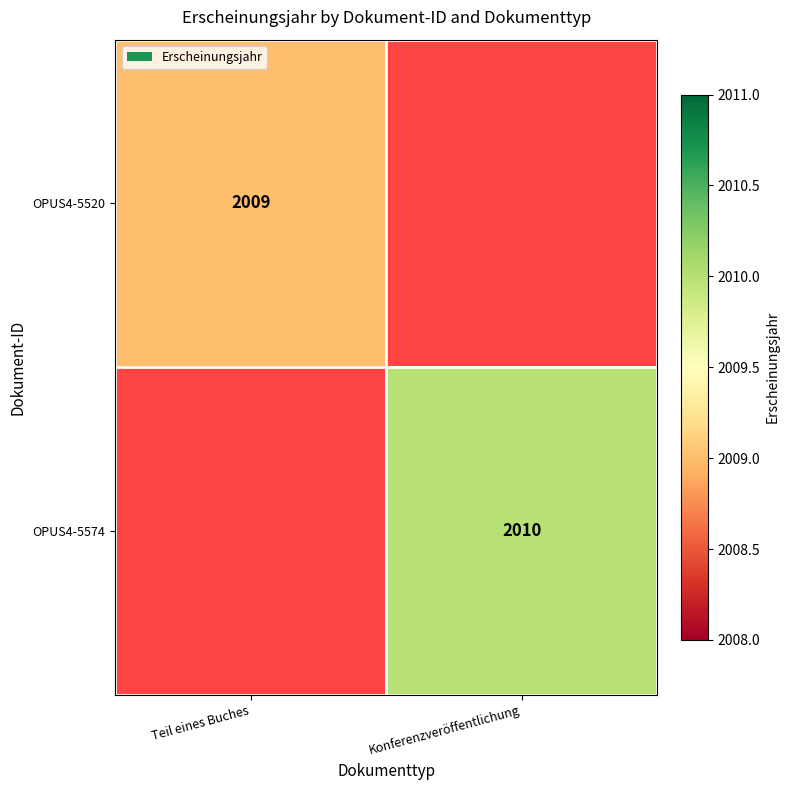

True or false: OPUS4-5574 has a value of 2010 at Konferenzveröffentlichung.

True